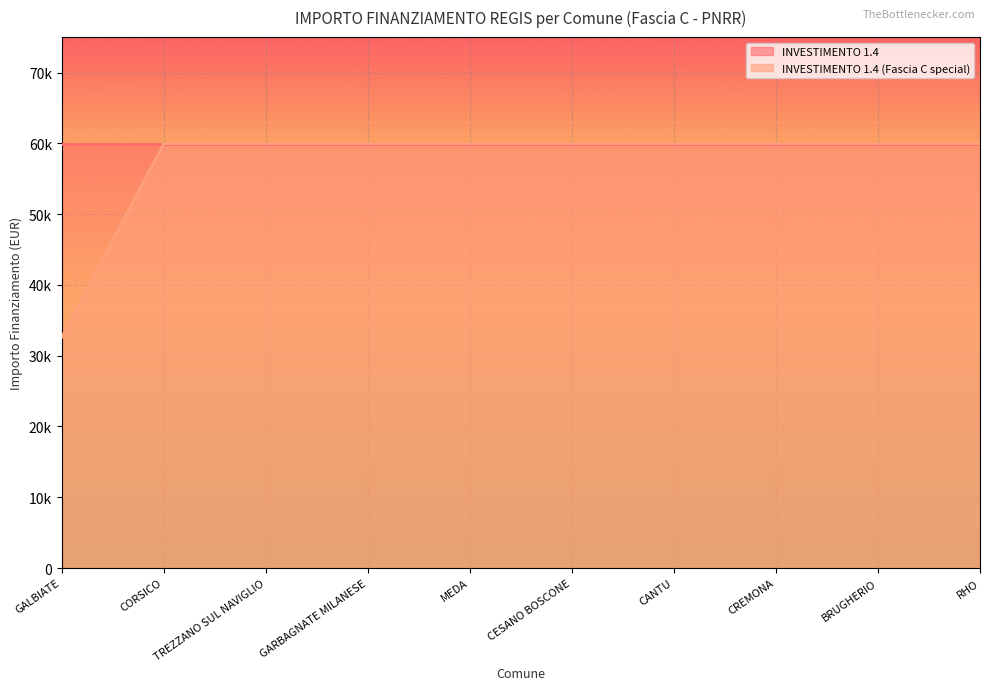

Rank the categories by value from highest to lowest.

CORSICO, TREZZANO SUL NAVIGLIO, GARBAGNATE MILANESE, MEDA, CESANO BOSCONE, CANTU, CREMONA, BRUGHERIO, RHO, GALBIATE